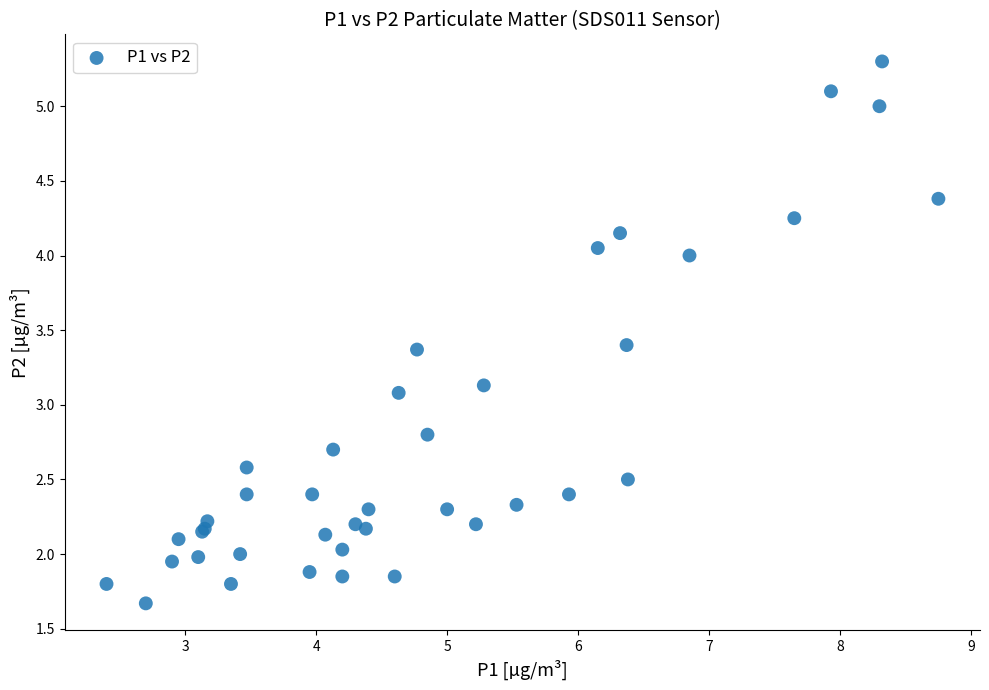

What Y value in the scatter plot is closest to 3?

3.1